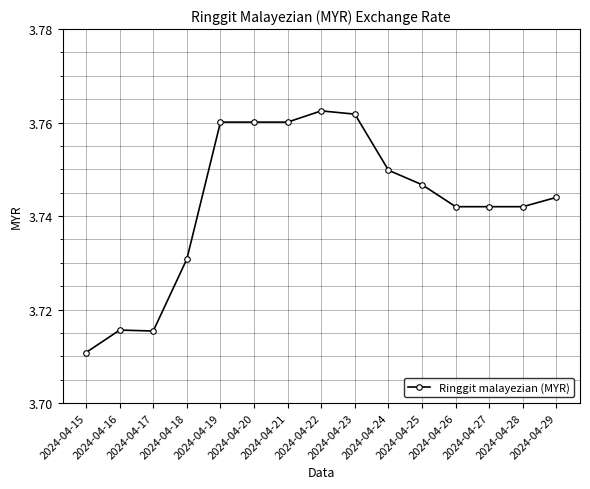

Count the number of categories in the chart.

15